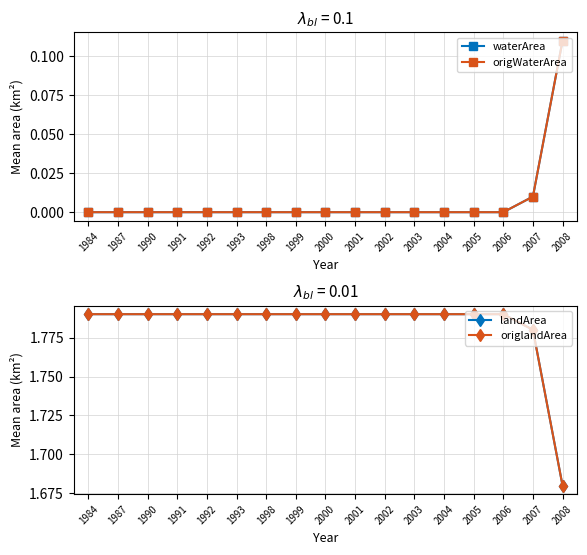

Which series has the widest spread of values?

landArea